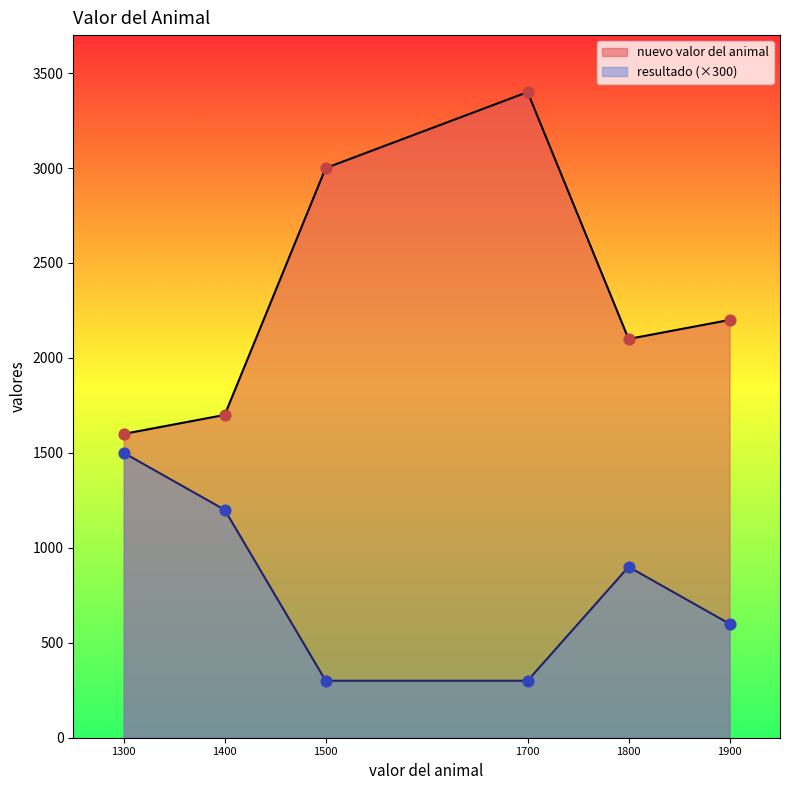

What is the total value across all series at 1900?

2800